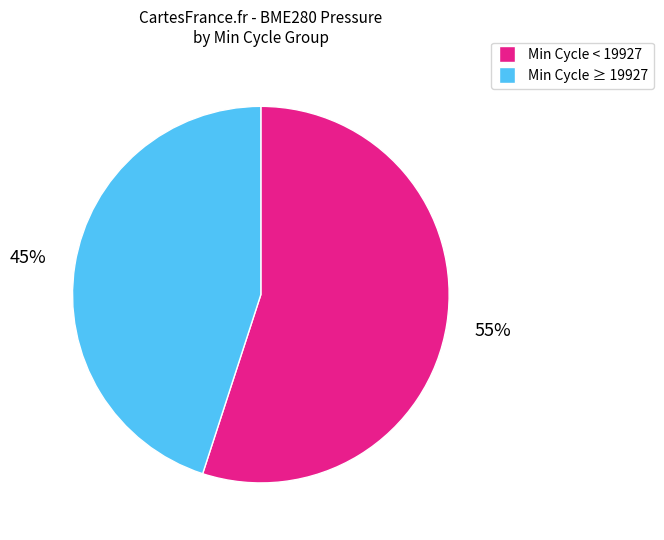

Count the number of slices in the pie.

2